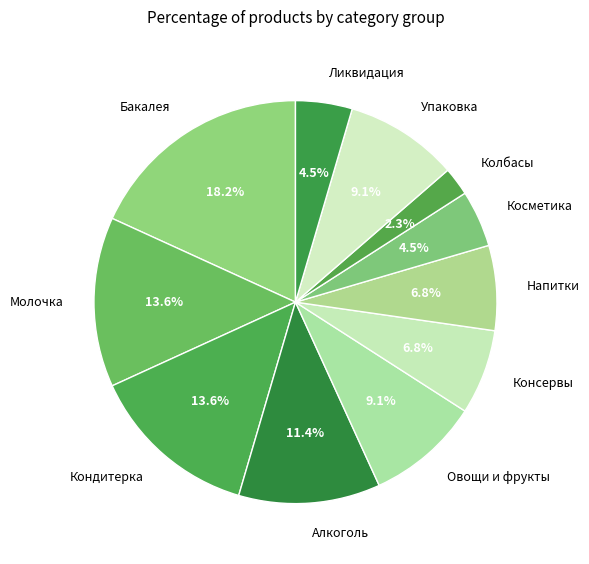

To the nearest percent, what percentage of the pie is Овощи и фрукты?

9%